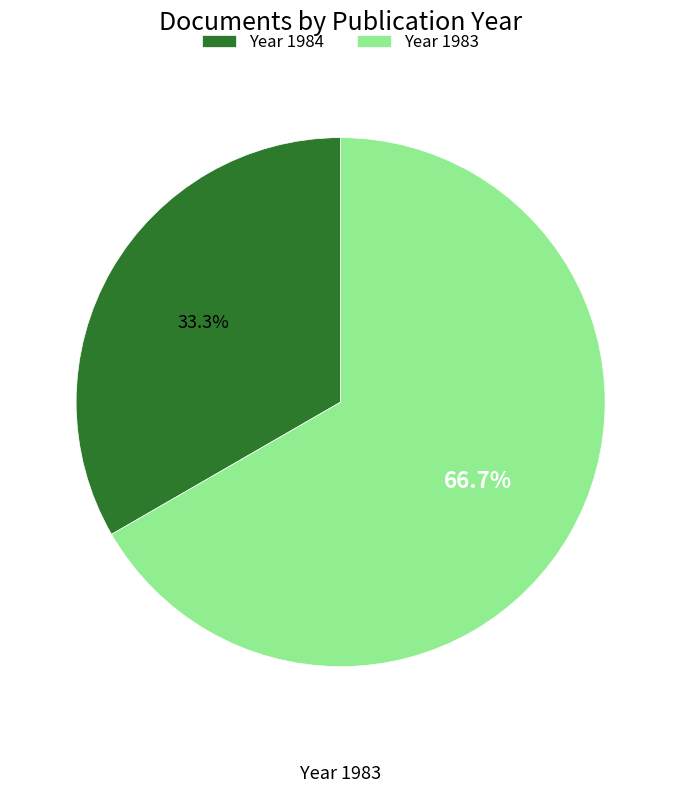

What is the ratio of the value at Year 1984 to the value at Year 1983?

0.5